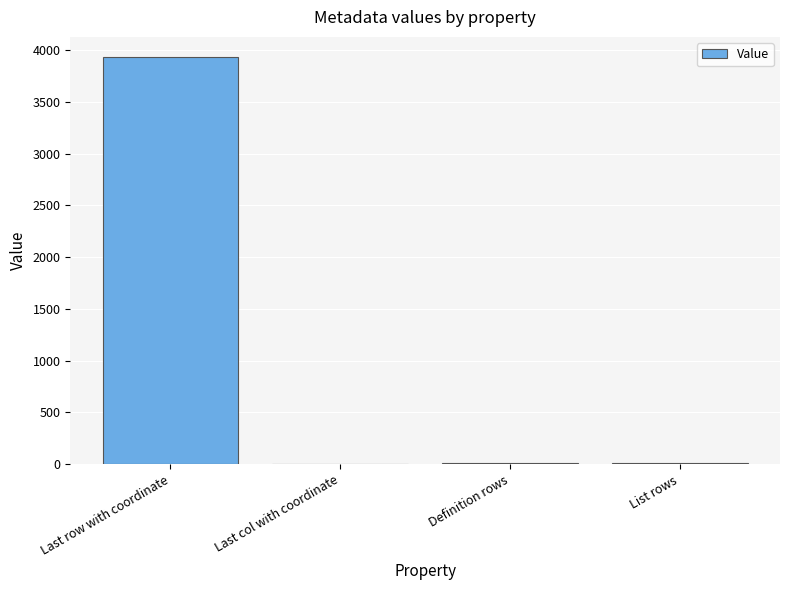

Where does the data first go above 11?

Last row with coordinate